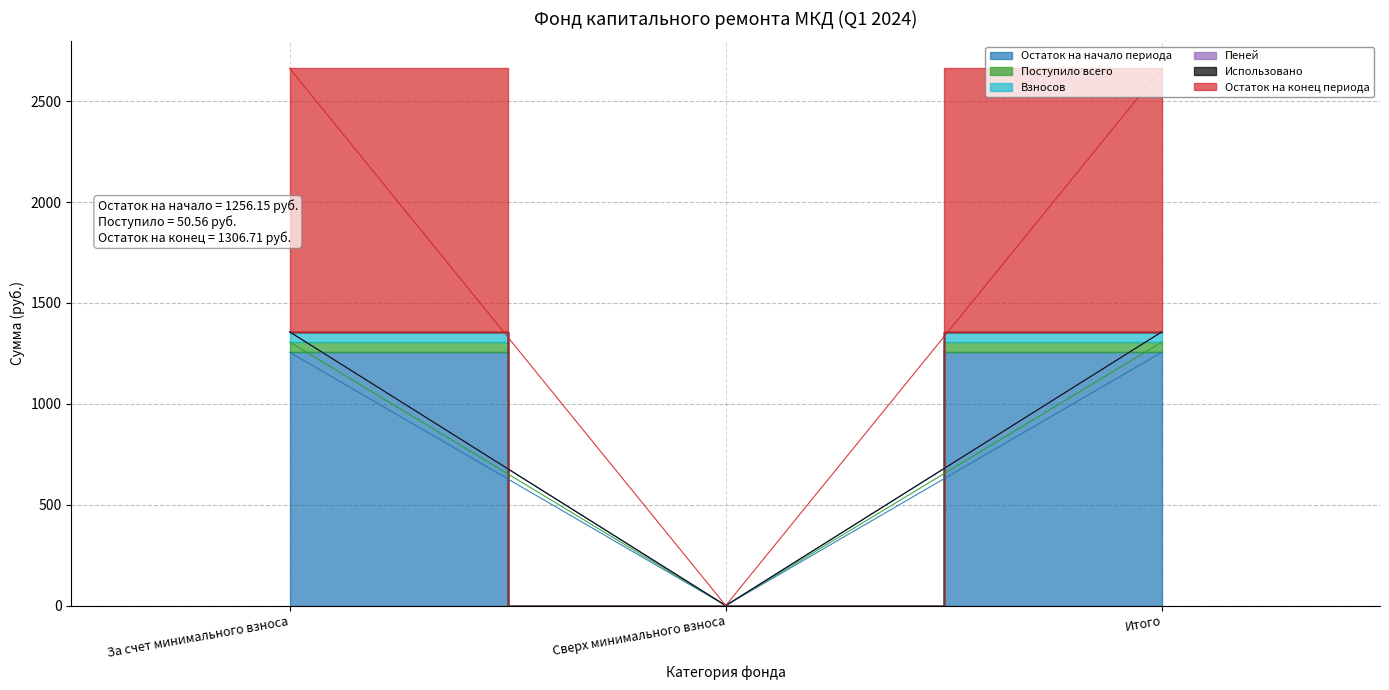

At which label does Пеней first exceed 1357?

За счет минимального взноса